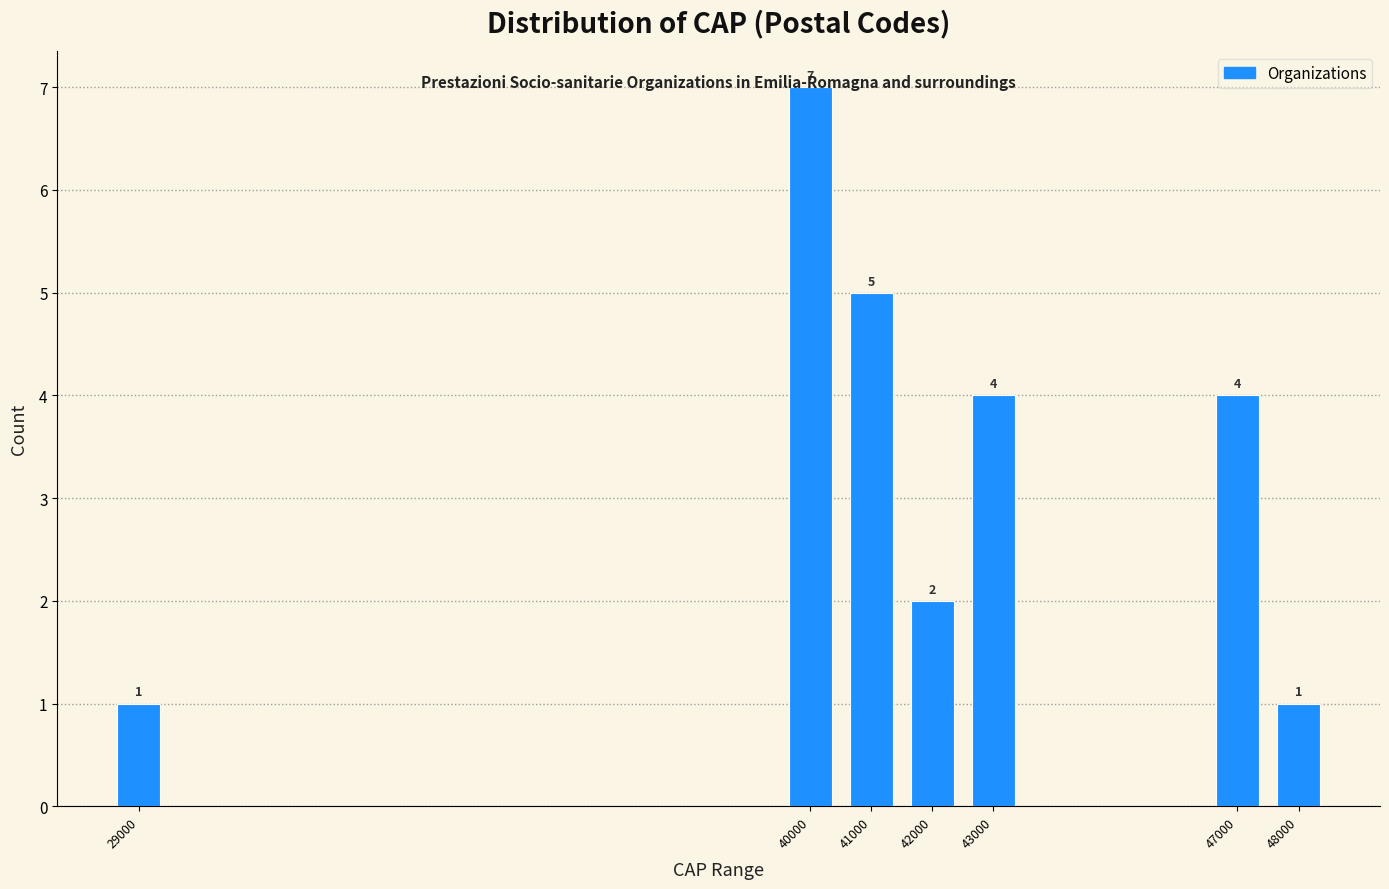

Approximately how many times larger is the value at 40000 compared to 41000?

1.4